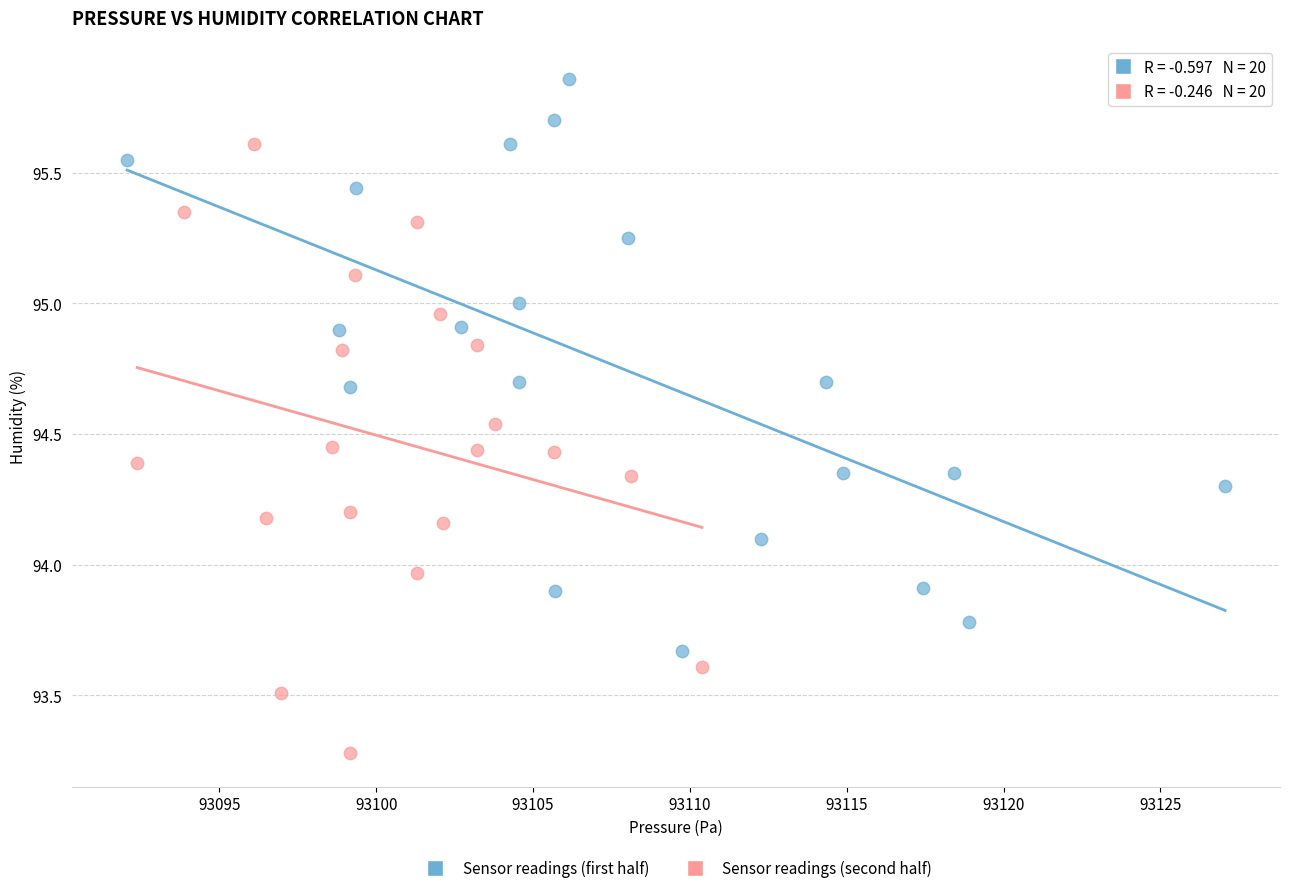

Which series reaches the maximum Y coordinate?

Sensor readings (first half)